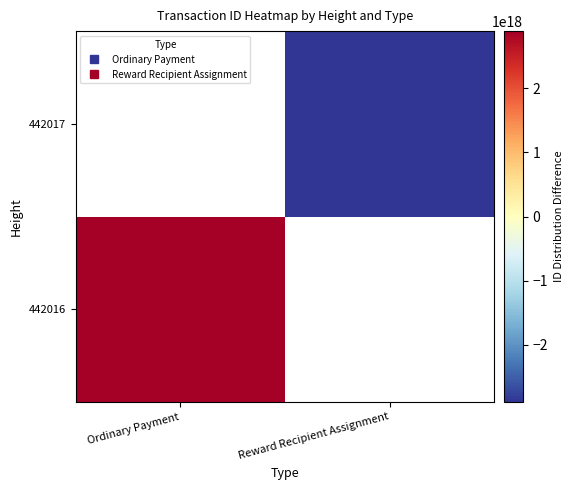

True or false: 442016 has a value of 2889850660183537664.0 at Ordinary Payment.

True